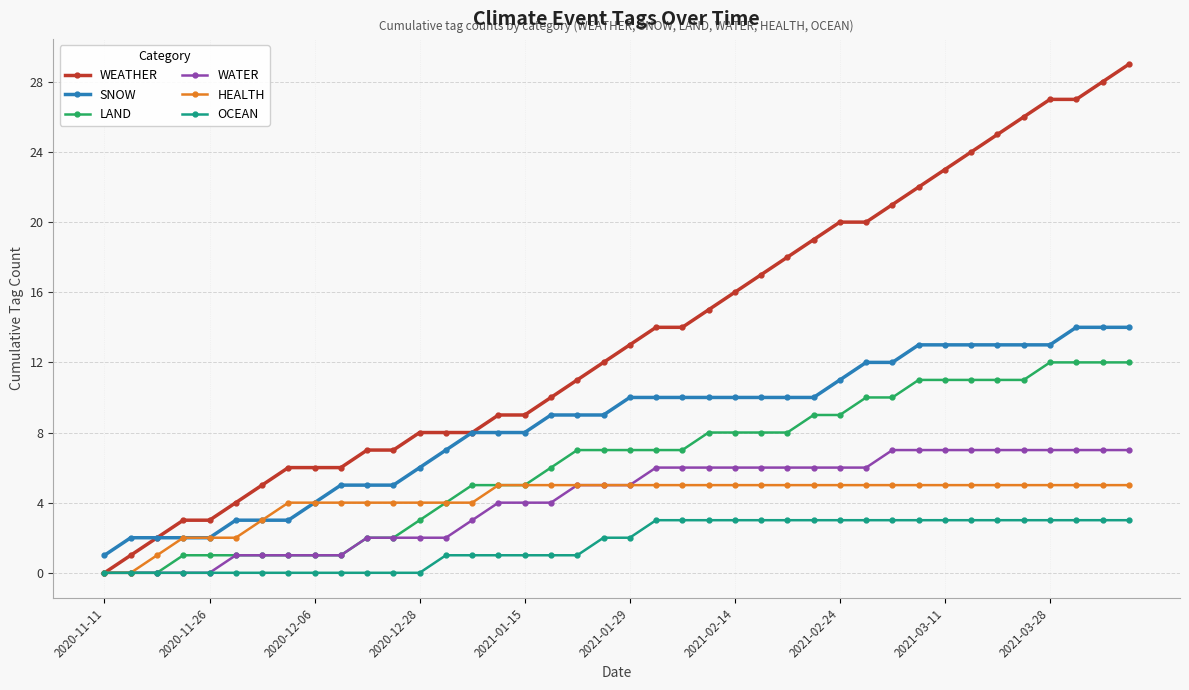

What is the sum of all OCEAN values?

67